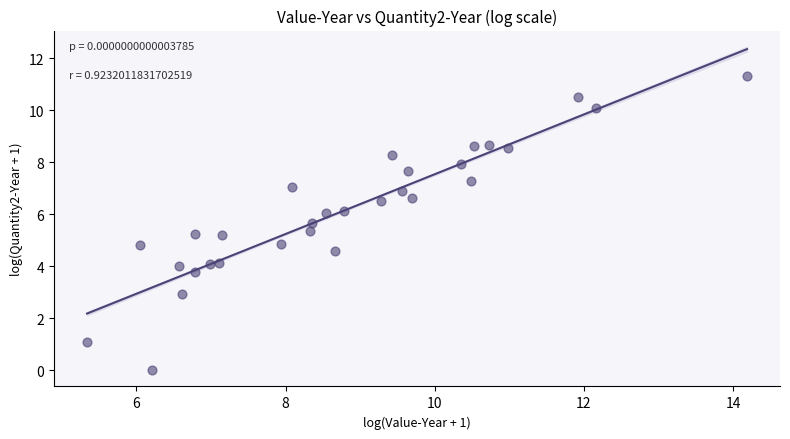

What is the range of Y values (max minus min)?

11.3